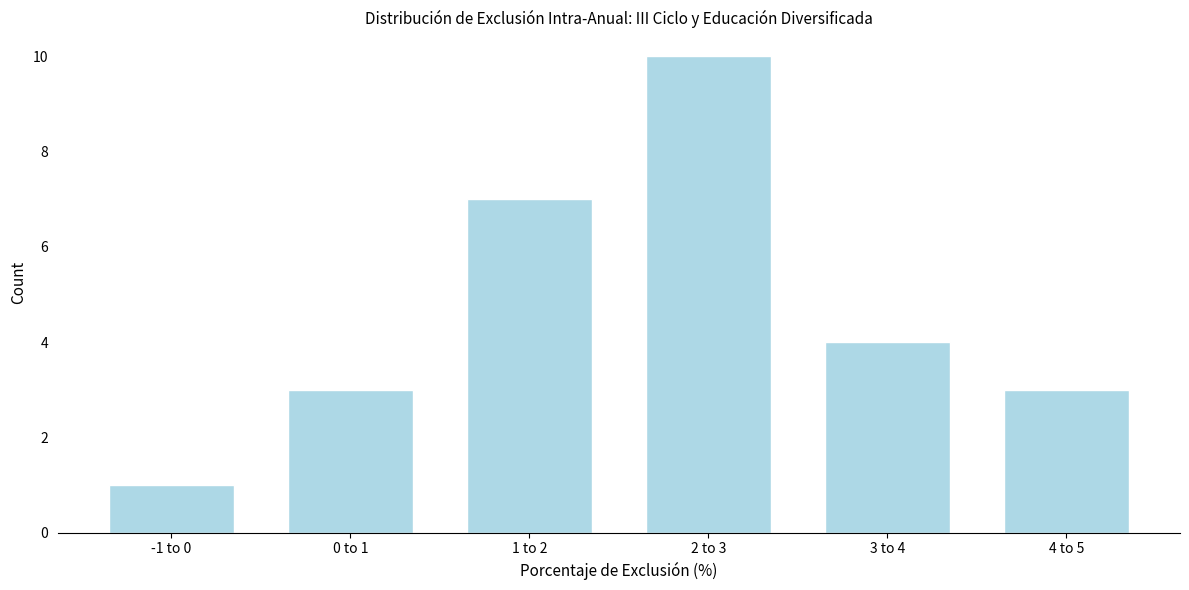

Reading left to right, list all the values displayed in this chart.

-1 to 0=1	0 to 1=3	1 to 2=7	2 to 3=10	3 to 4=4	4 to 5=3